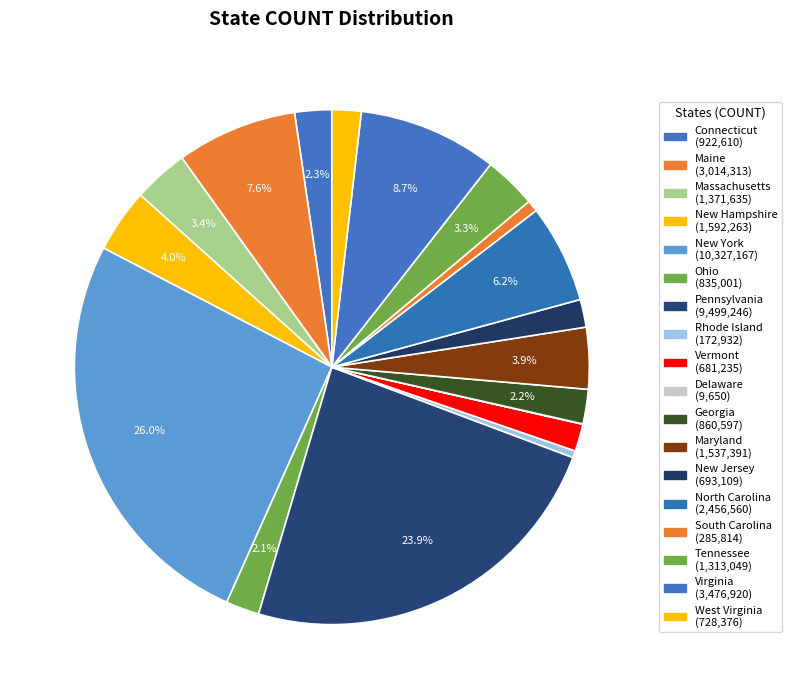

To the nearest percent, what is the difference between the Delaware and Vermont slice percentages?

2%